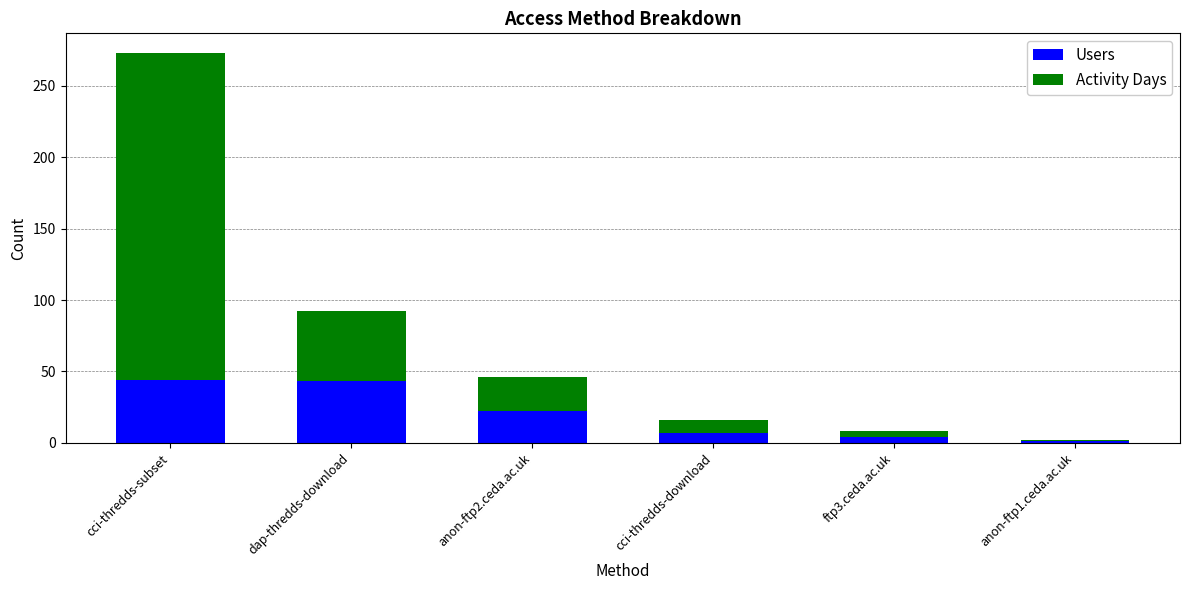

At which label does Users reach its minimum?

anon-ftp1.ceda.ac.uk